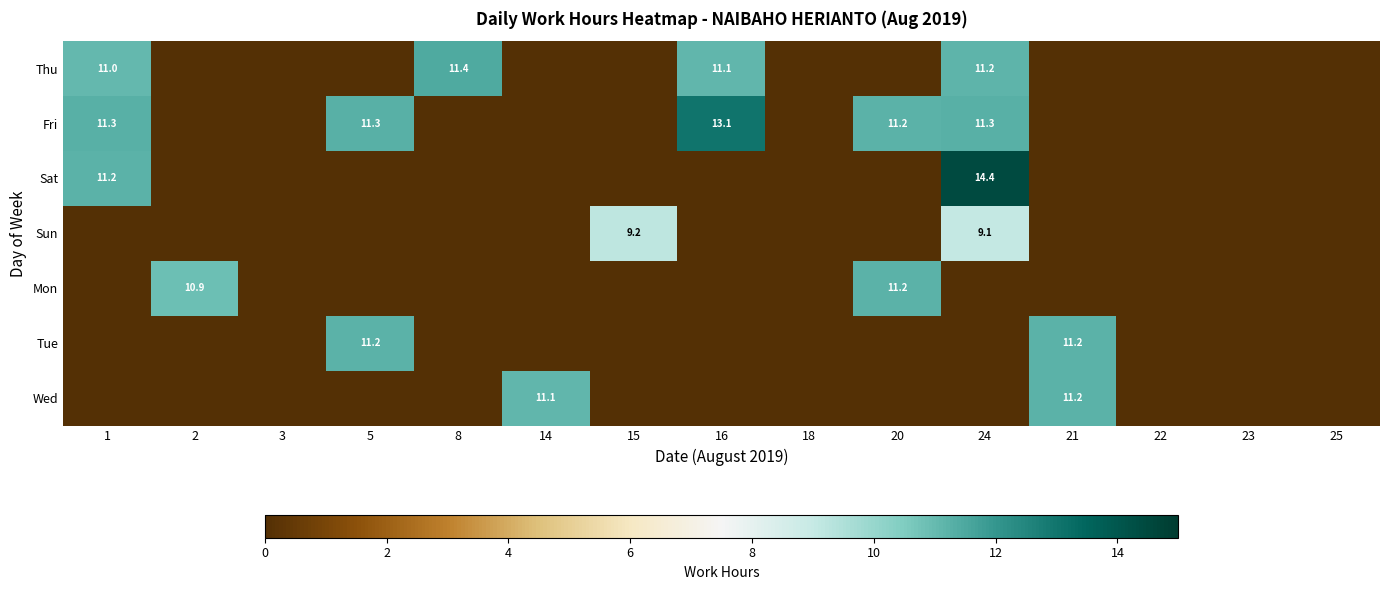

The Fri series shows 11.2 at 20. True or false?

True